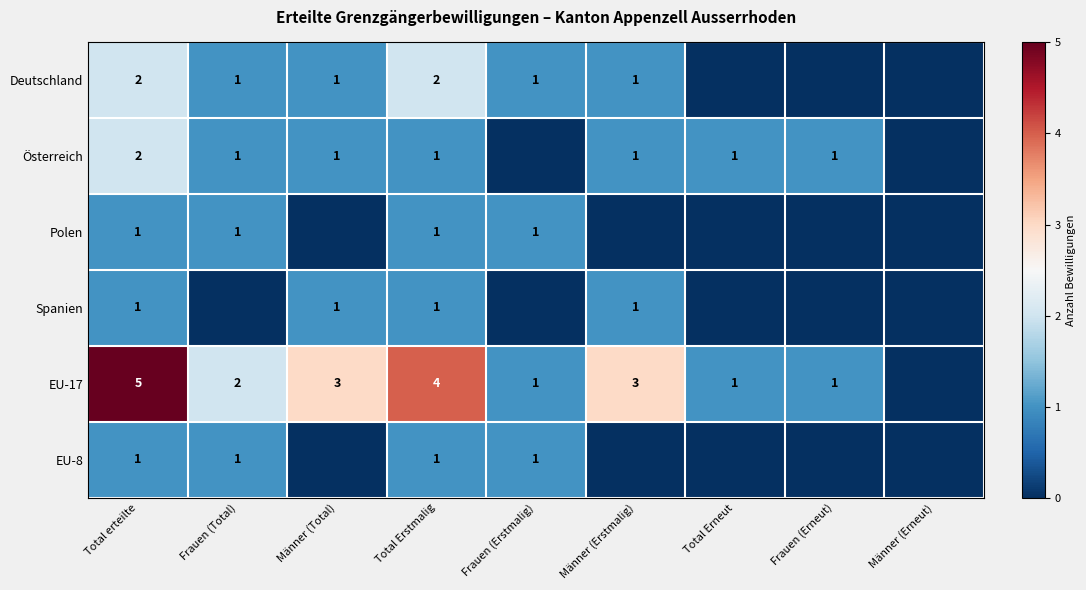

Is the value of EU-17 at Total erteilte greater than the value of Deutschland at Total Erstmalig?

Yes